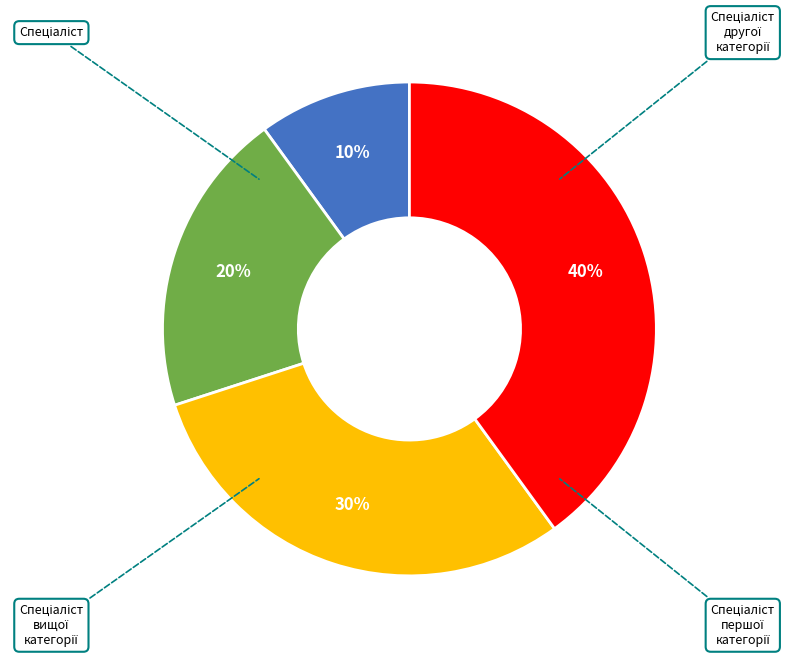

Is the sum of Спеціаліст другої категорії and Спеціаліст вищої категорії greater than half?

Yes